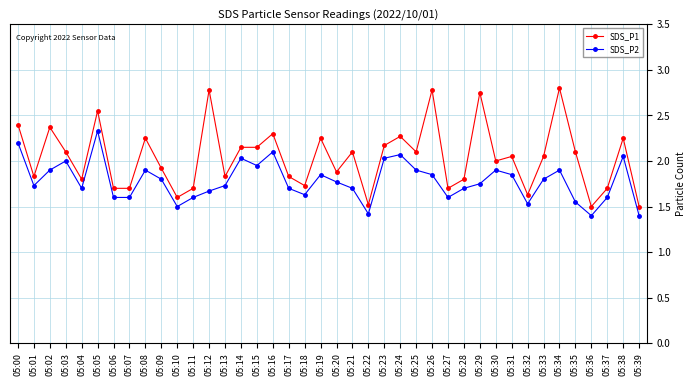

How many data points does each series have?

40